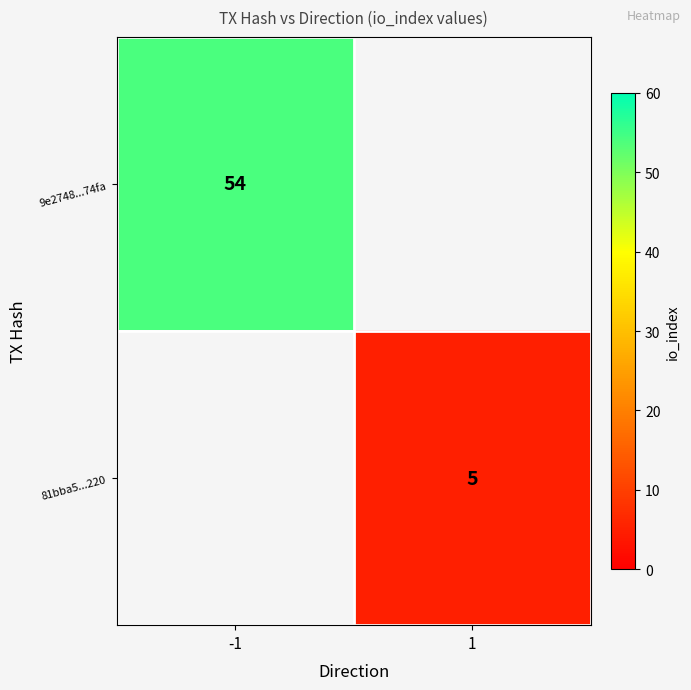

Is the value of 9e2748...74fa at -1 greater than the value of 81bba5...220 at 1?

Yes